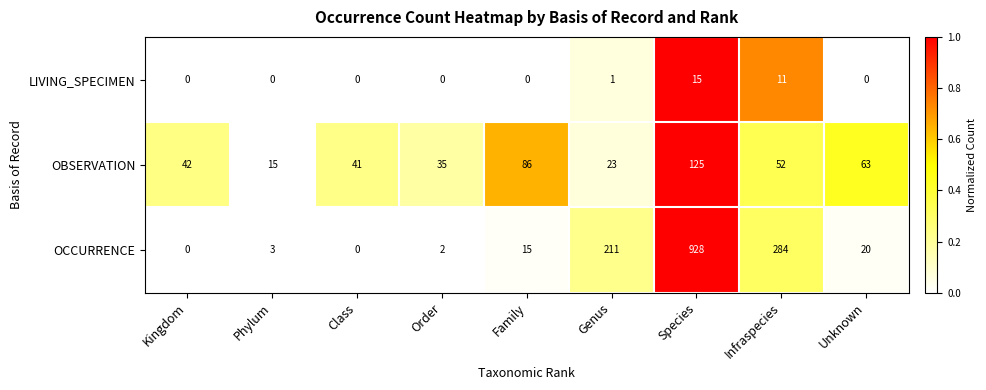

Is it true that OCCURRENCE equals 2 at Order?

True